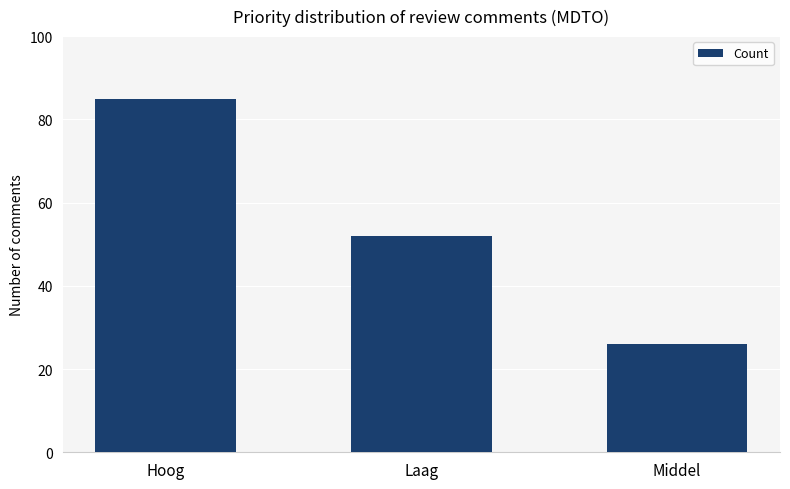

What is the label of the 2nd bar from the right?

Laag